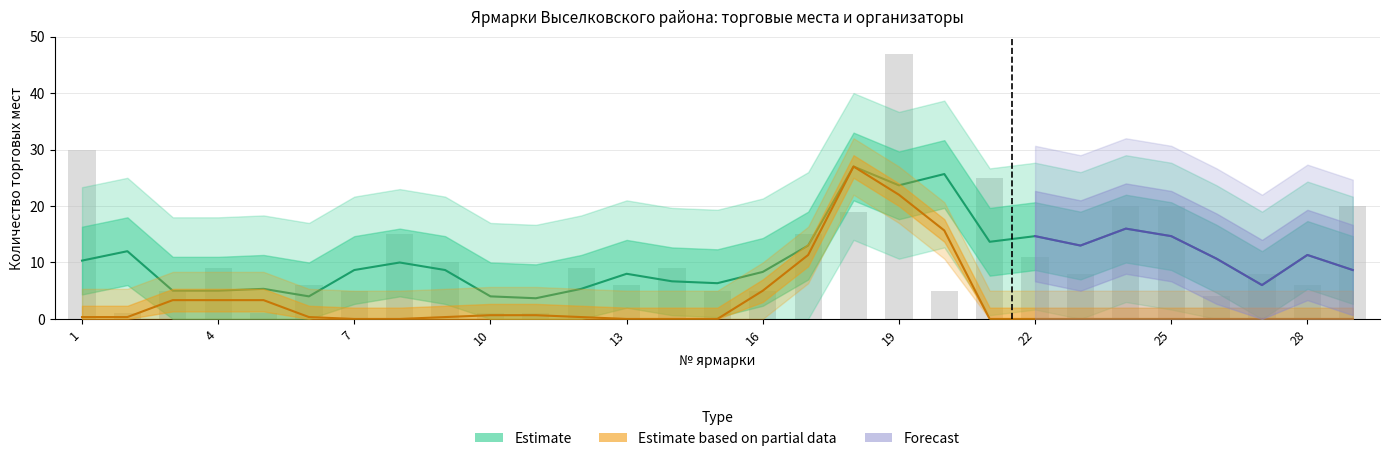

True or false: Private (Частные) has a value of 0 at 21.

False